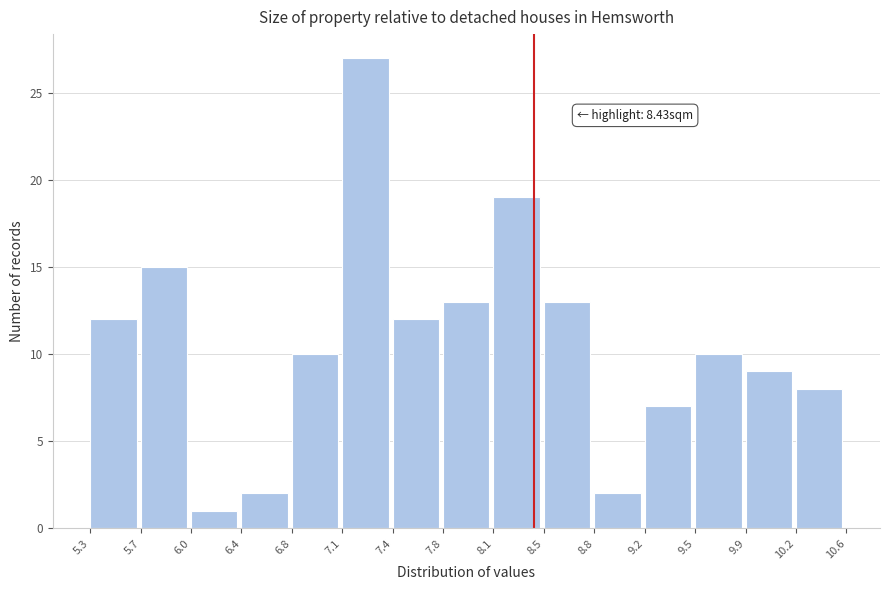

Which range on the x-axis has the tallest bar?

7.1 to 7.4